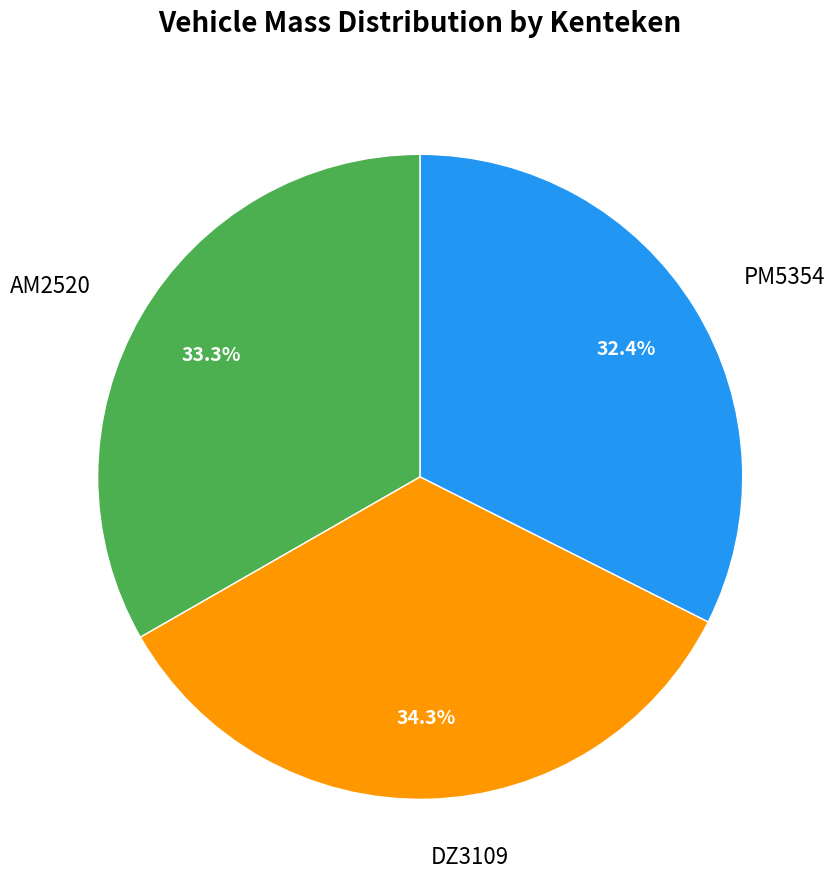

To the nearest percent, what is the difference between the largest and smallest slice percentages?

2%